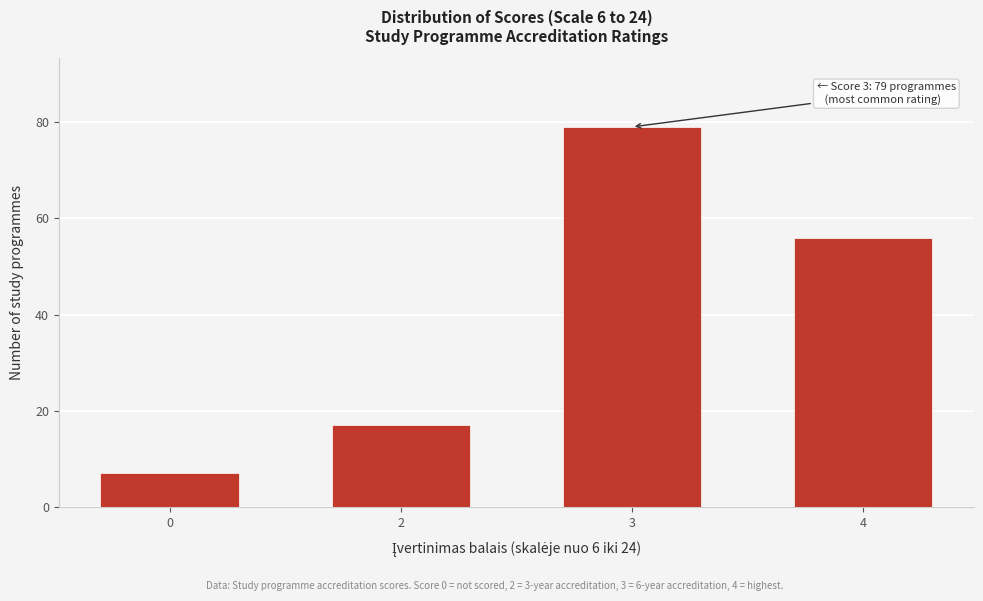

Reading left to right, extract all data points from this chart.

0=7	2=17	3=79	4=56